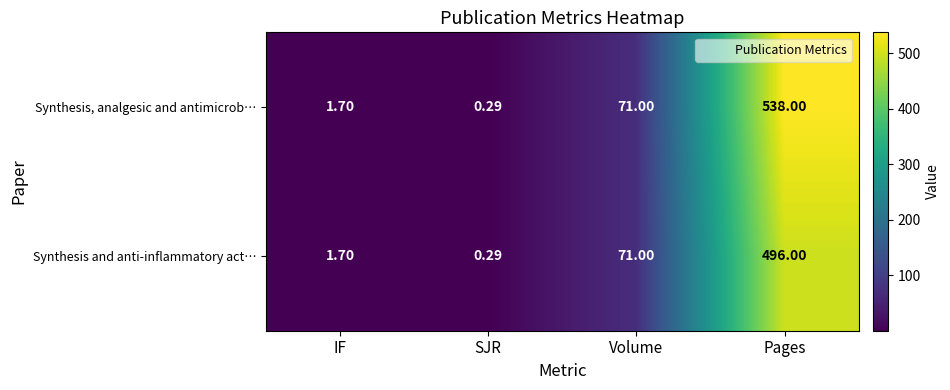

Rank the categories by Synthesis and anti-inflammatory act… value from highest to lowest.

Pages, Volume, IF, SJR